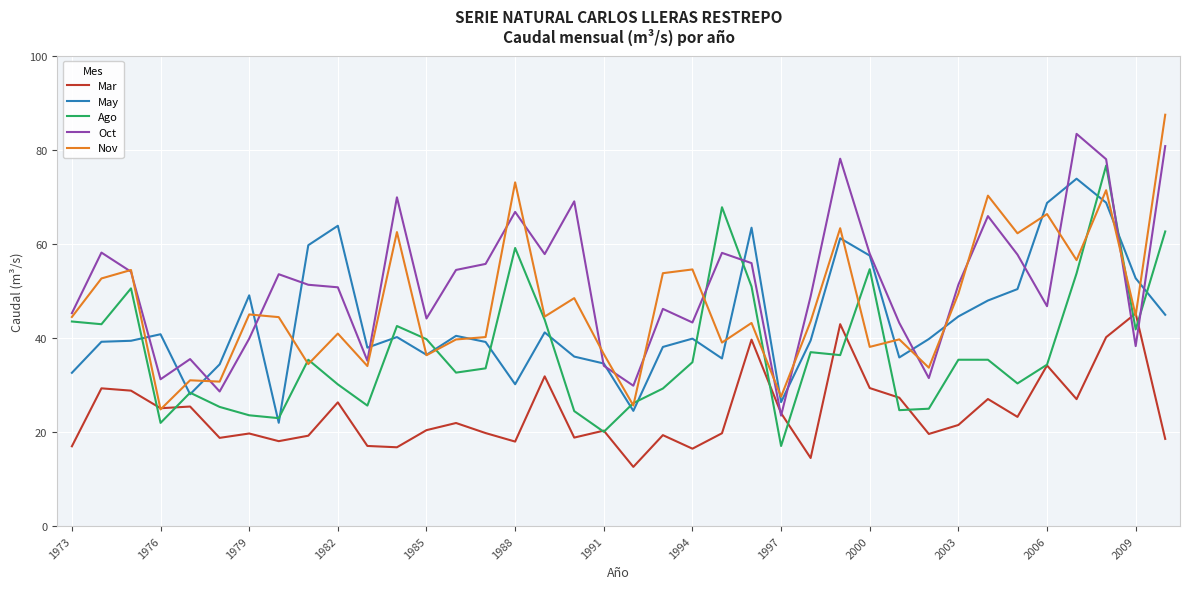

What is the smallest value displayed?

12.6